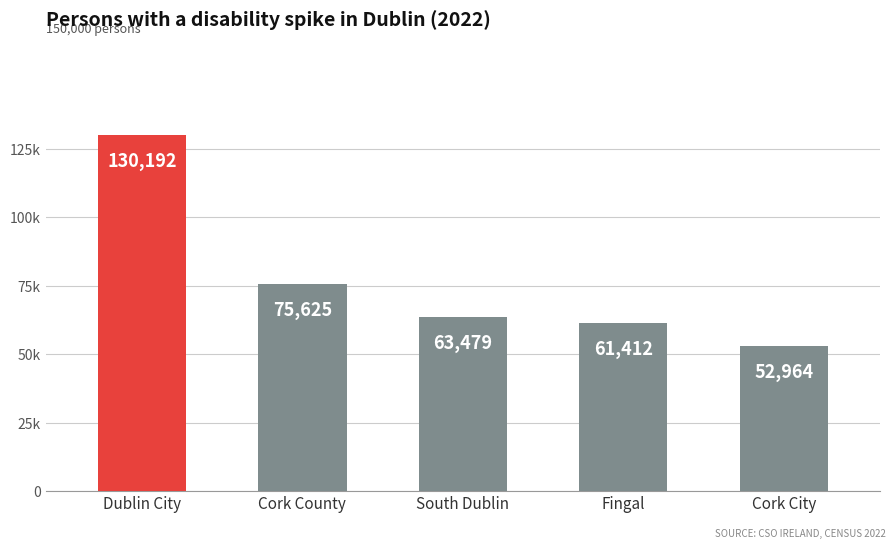

The chart shows a value of 31767 at Fingal. True or false?

False